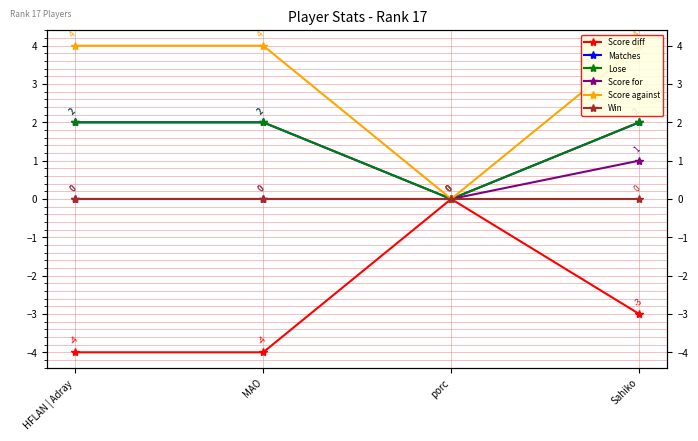

Reading left to right, extract all data points from this chart.

Score diff: -4	-4	0	-3
Matches: 2	2	0	2
Lose: 2	2	0	2
Score for: 0	0	0	1
Score against: 4	4	0	4
Win: 0	0	0	0